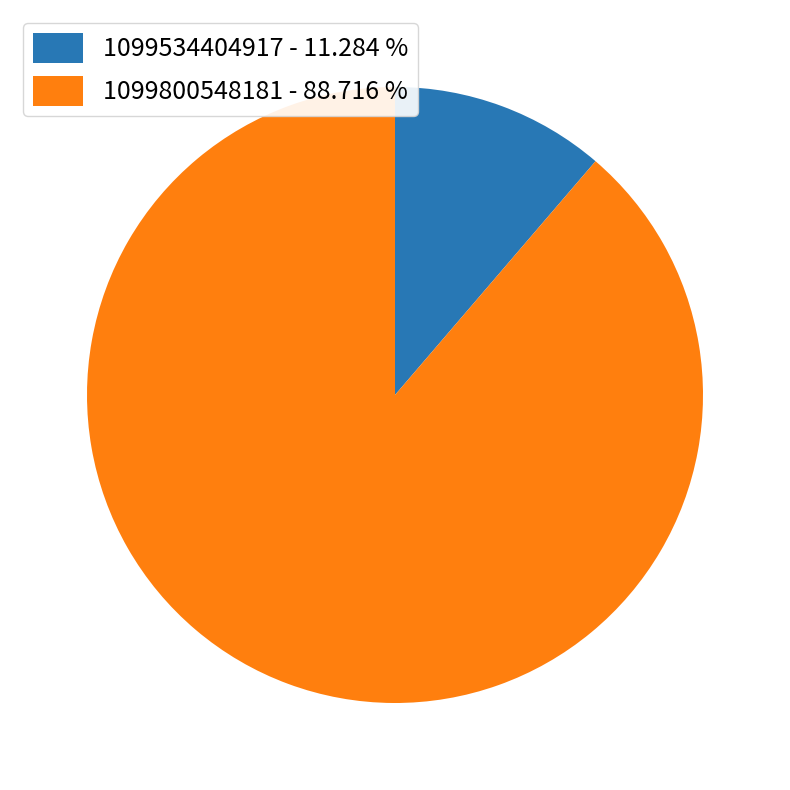

The 1099534404917 slice represents 11% of the pie. True or false?

True